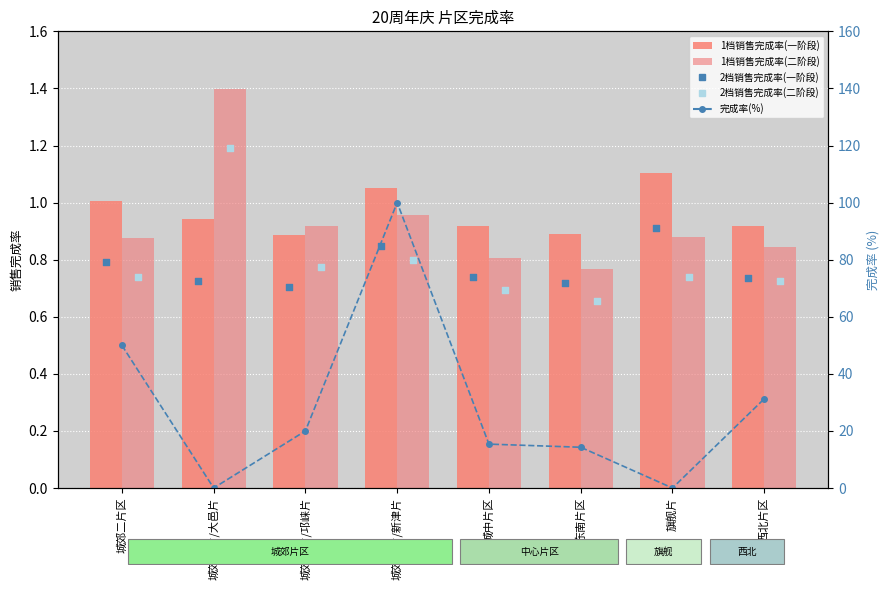

Is the value of 1档销售完成率(二阶段) at 西北片区 greater than the value of 2档销售完成率(一阶段) at 城郊二片区?

Yes